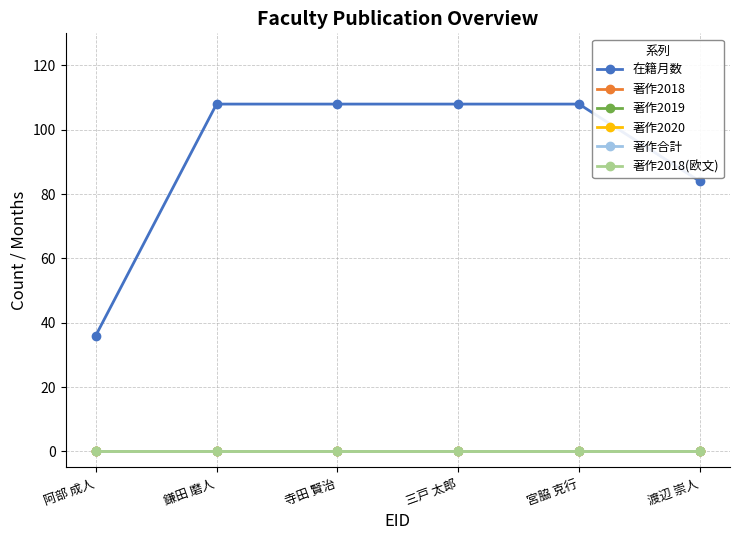

Is this an area chart (filled region under the line)?

No